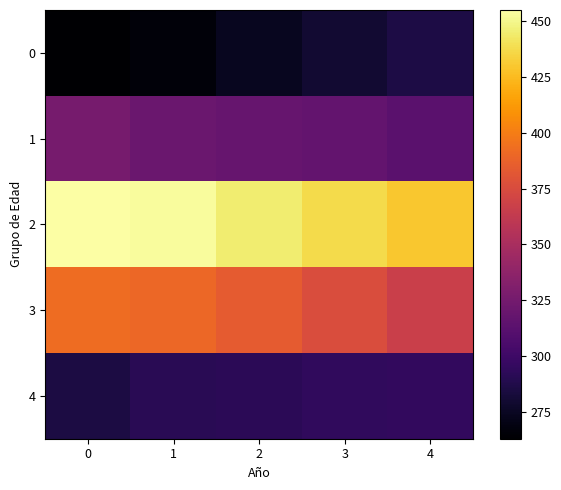

Which series changed the most between 1 and 4?

2